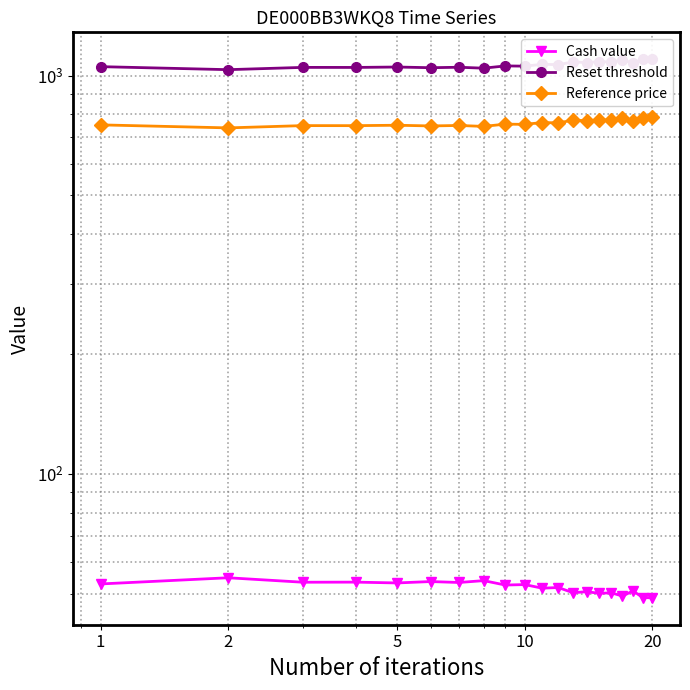

Is it true that Cash value equals 87.9 at 13?

False